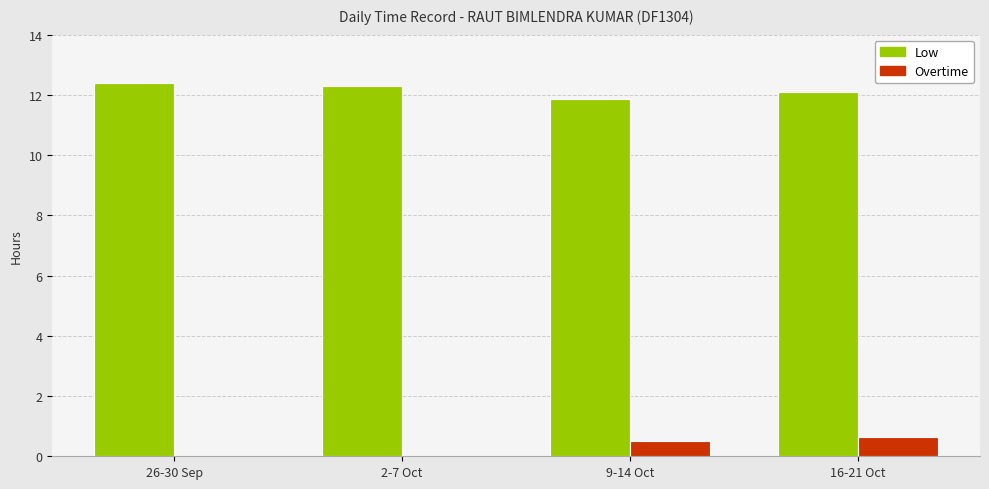

What is the total value across all series at 26-30 Sep?

12.4